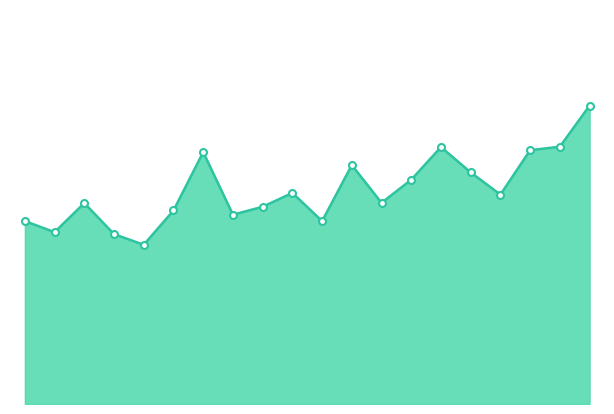

How many points are lower than both their immediate neighbors (excluding endpoints)?

6